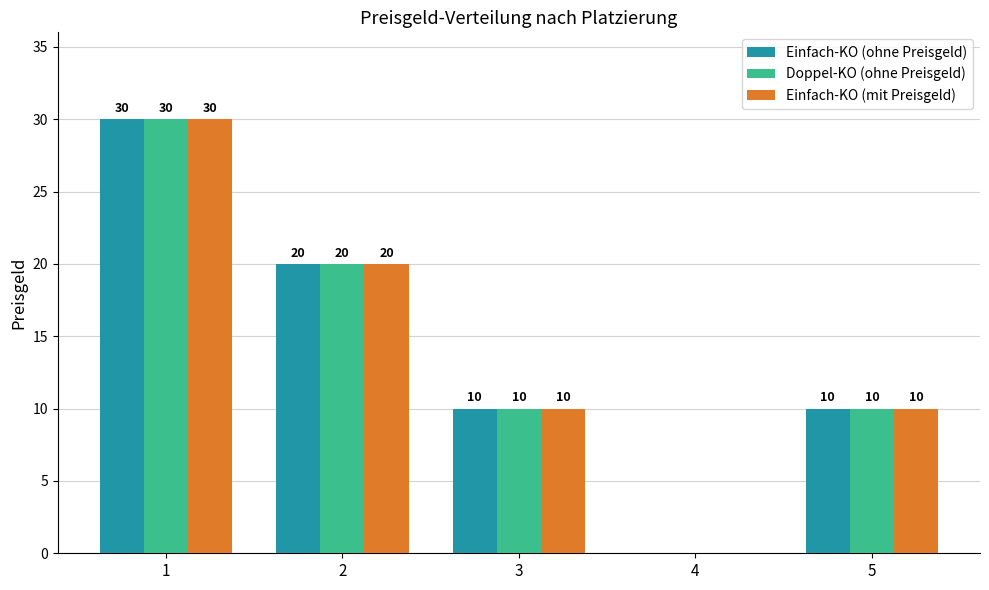

At which category is the sum across all series the highest?

1